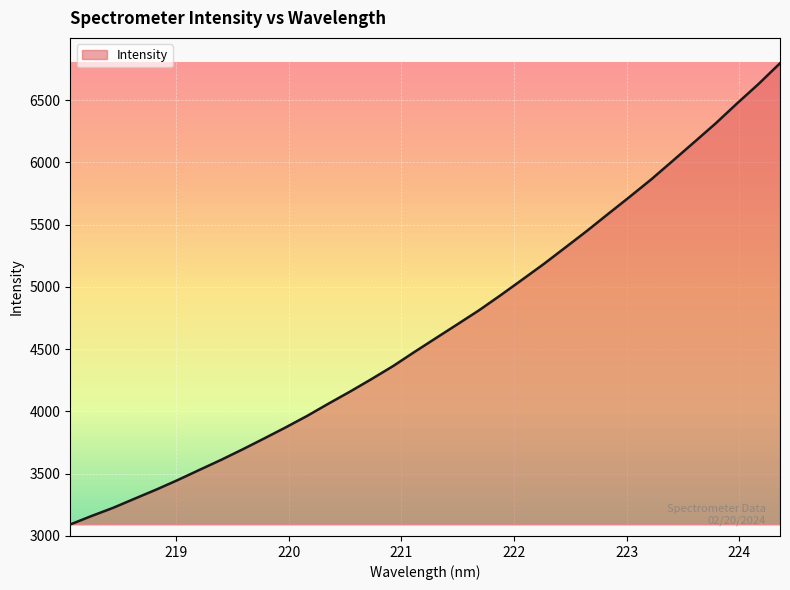

What is the difference between the maximum and minimum values?

3704.7